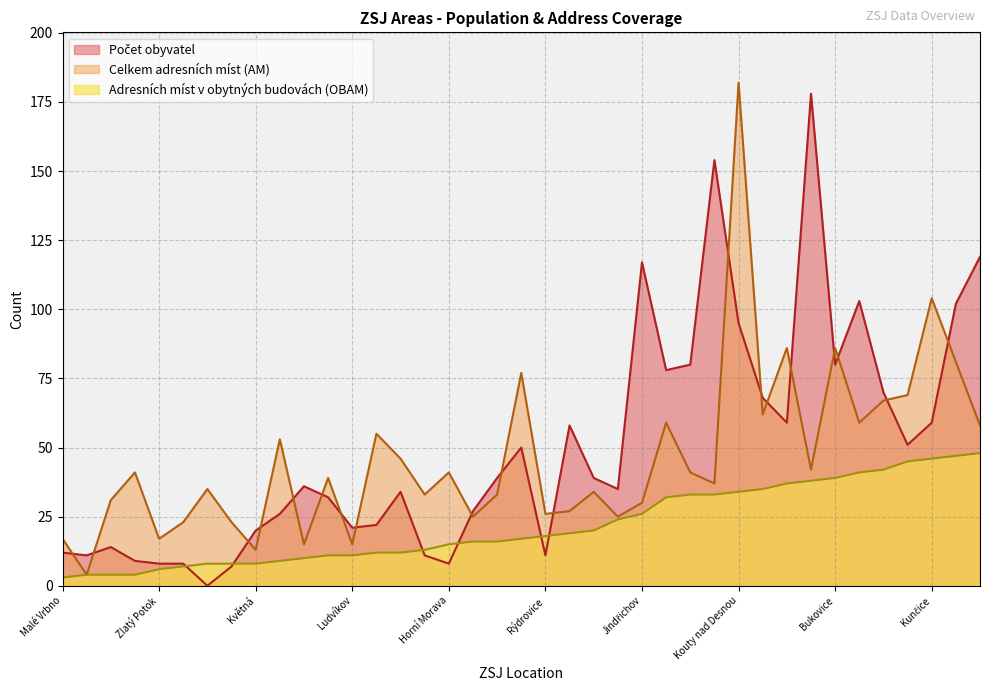

What is the label of the 39th point from the left?

Dvůr Raškov